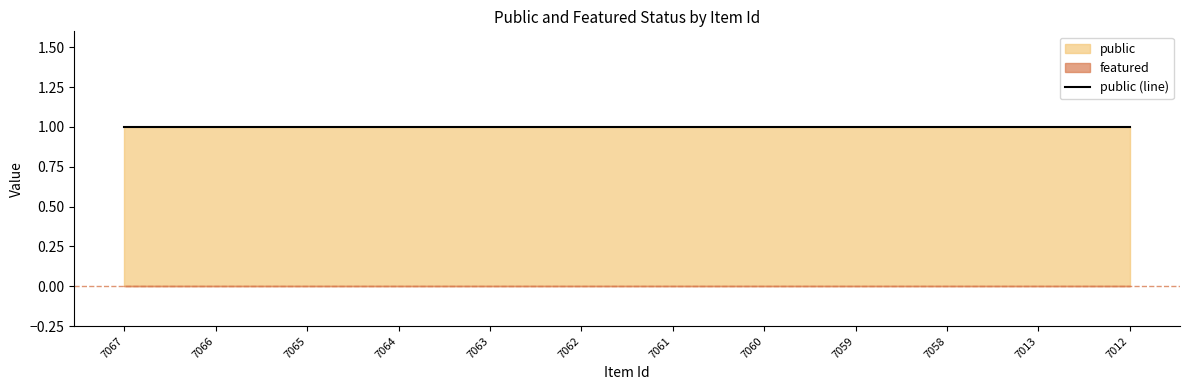

What is the highest value of the public series?

1